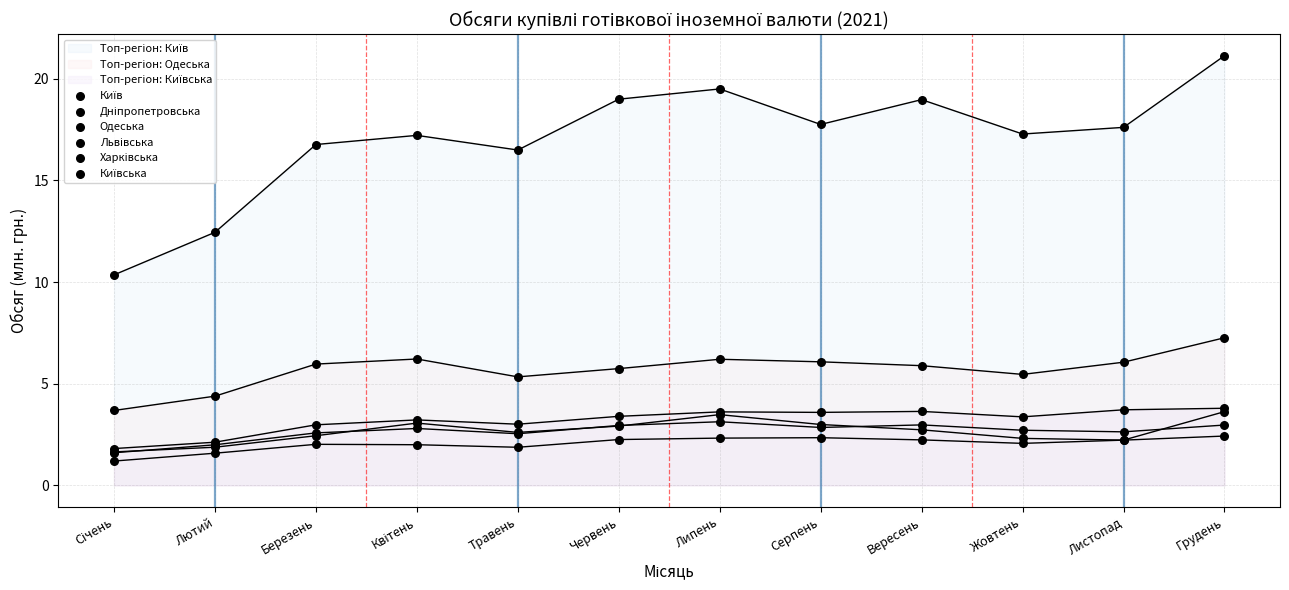

At which category is the sum across all series the highest?

Грудень